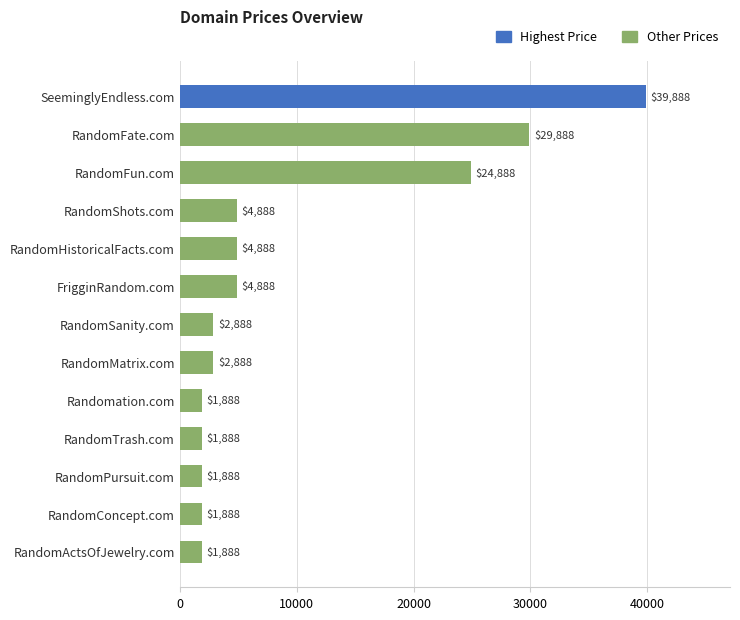

True or false: the data shows 4888 at FrigginRandom.com.

True